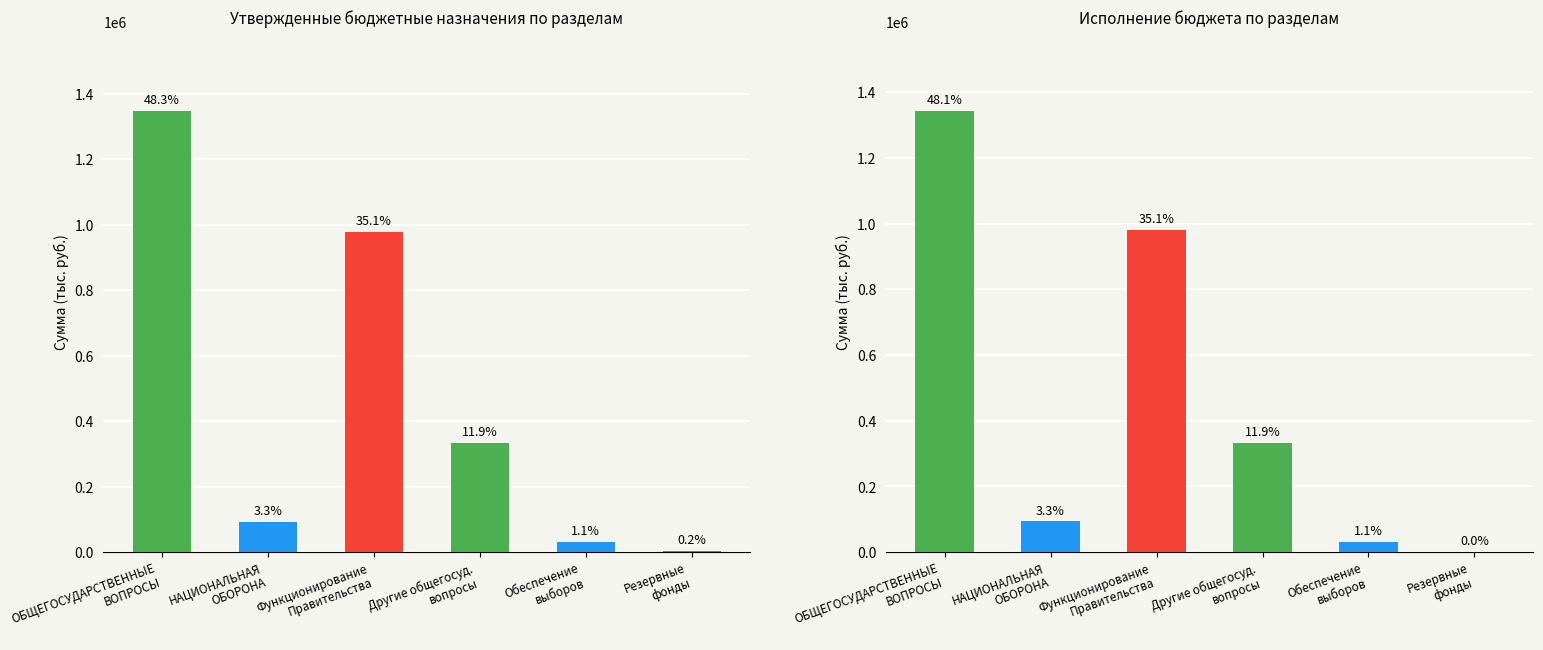

The Исполнено series shows 0.0 at Резервные
фонды. True or false?

True